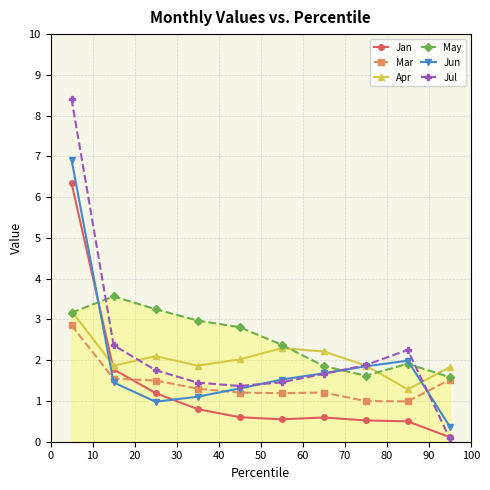

At how many categories does at least one series exceed 8?

1